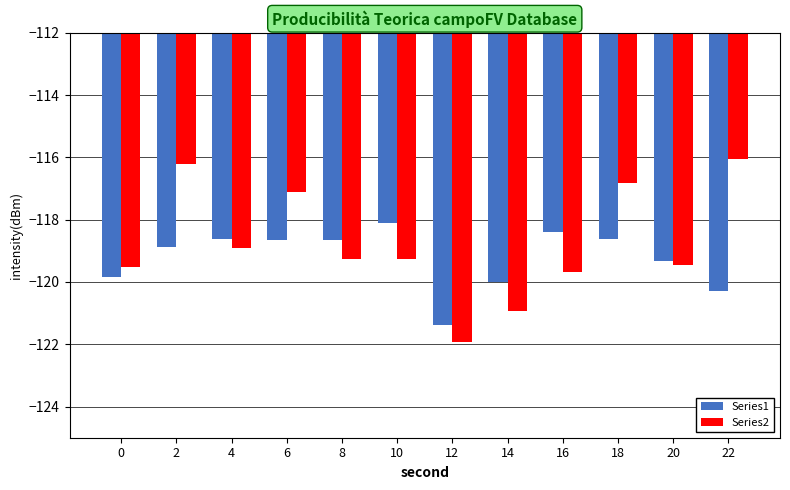

Rank the series by their maximum value, from highest to lowest.

Series2, Series1